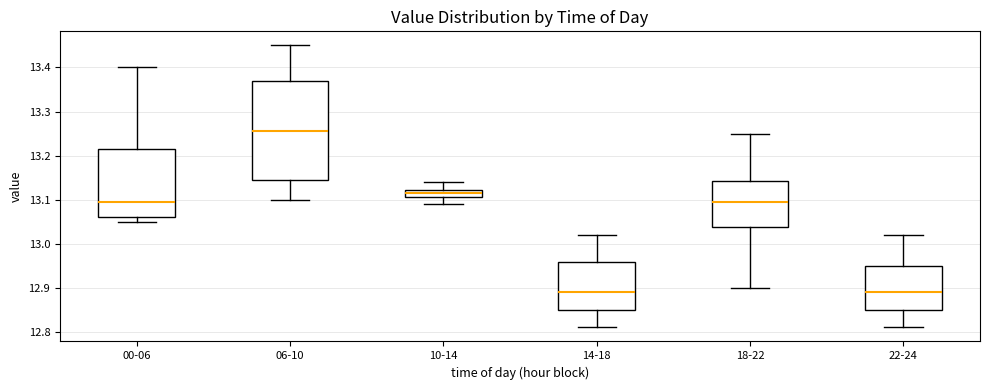

Reading left to right, read every box against the y-axis: the position of its median line, the range the box covers, and the ends of its whiskers. The values are not printed on the chart, so give them approximately, as read against the axis.

00-06: median 13.10, box 13.06 to 13.22, whiskers 13.05 to 13.40
06-10: median 13.26, box 13.15 to 13.37, whiskers 13.10 to 13.45
10-14: median 13.12 (inside the box), box 13.11 to 13.12, whiskers 13.09 to 13.14
14-18: median 12.89, box 12.85 to 12.96, whiskers 12.81 to 13.02
18-22: median 13.10, box 13.04 to 13.14, whiskers 12.90 to 13.25
22-24: median 12.89, box 12.85 to 12.95, whiskers 12.81 to 13.02